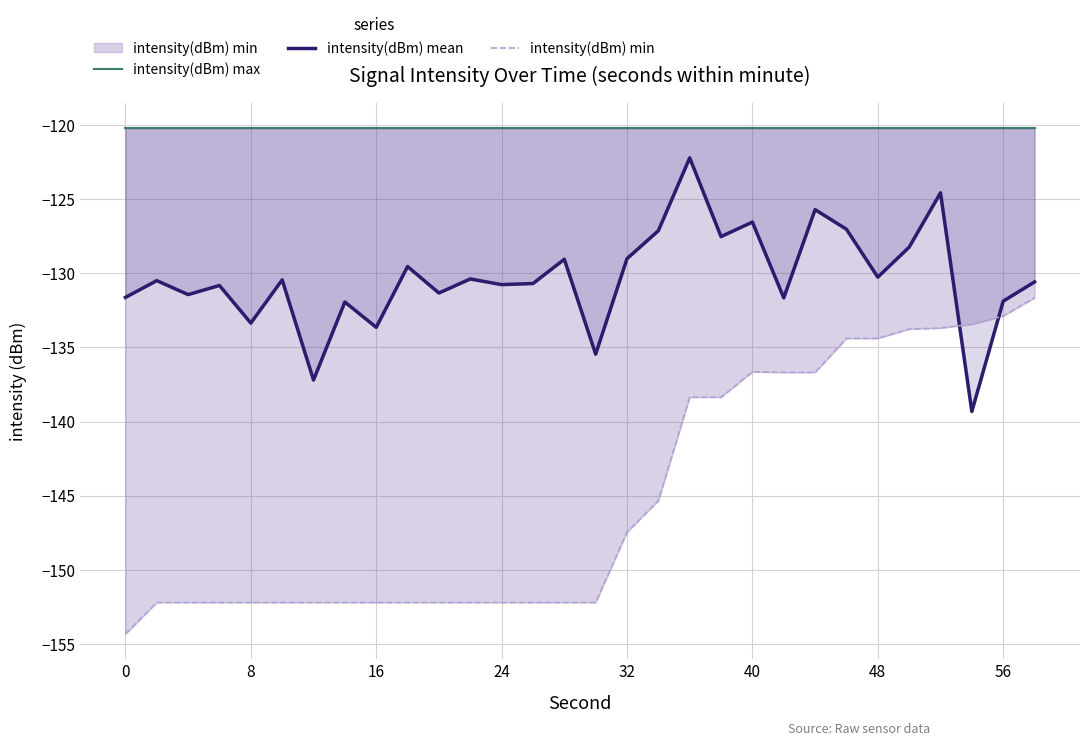

The intensity(dBm) mean series shows -130.3 at 48. True or false?

True